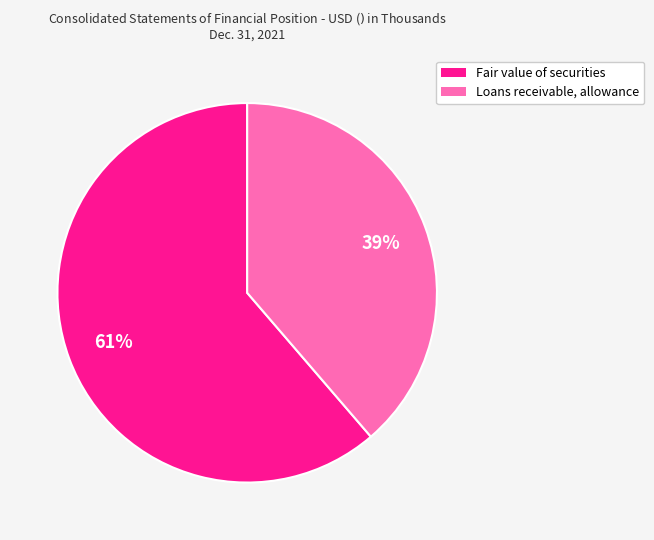

To the nearest percent, what is the average slice percentage?

50%